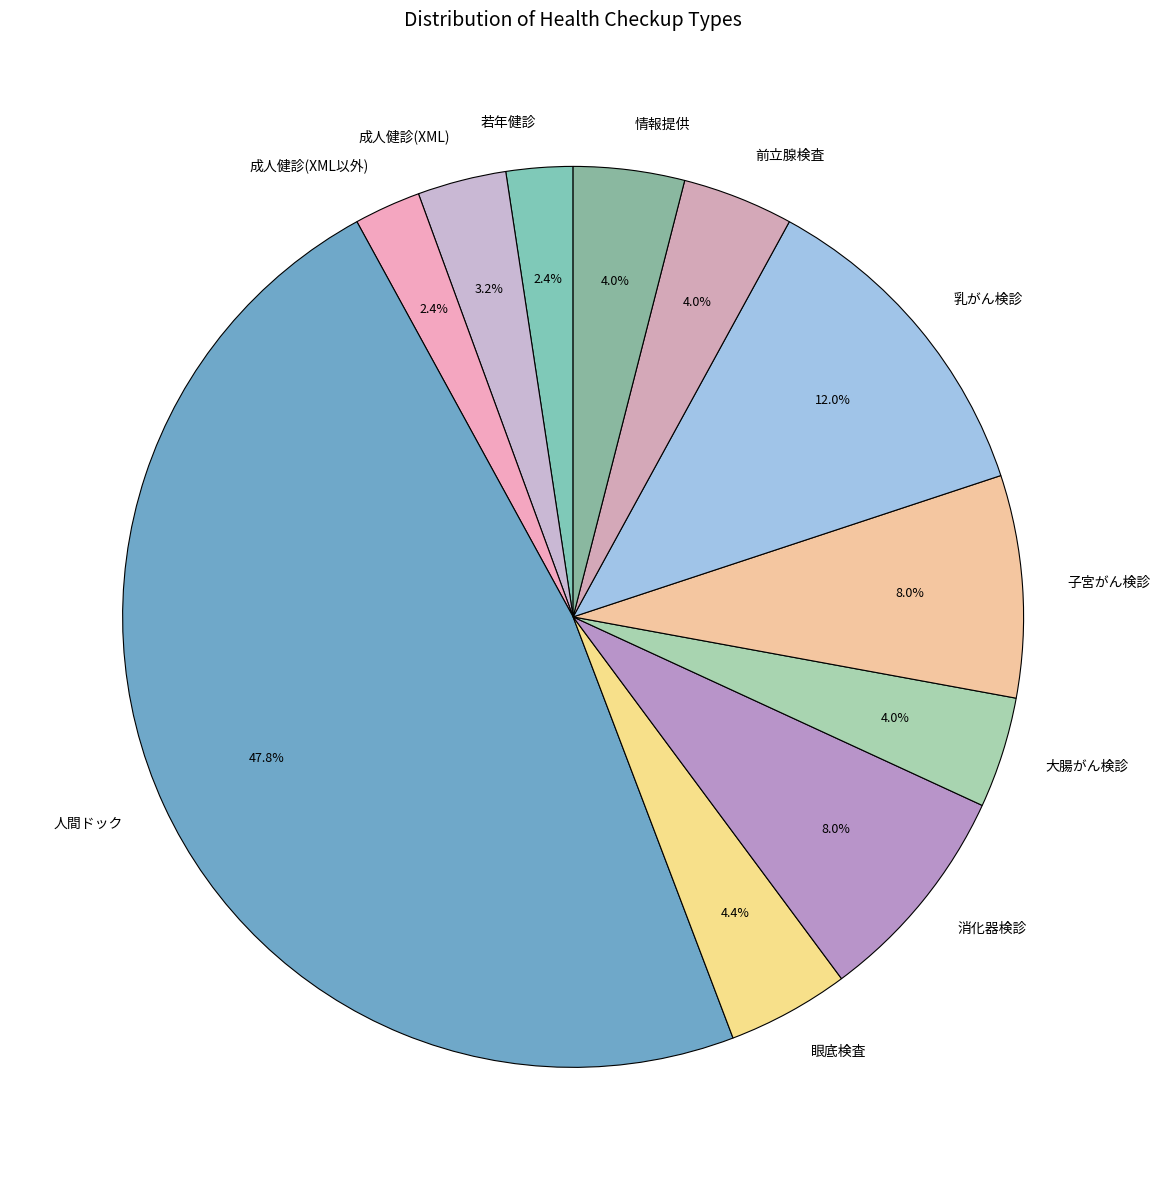

What percentage do 眼底検査 and 成人健診(XML) together represent?

7.6%